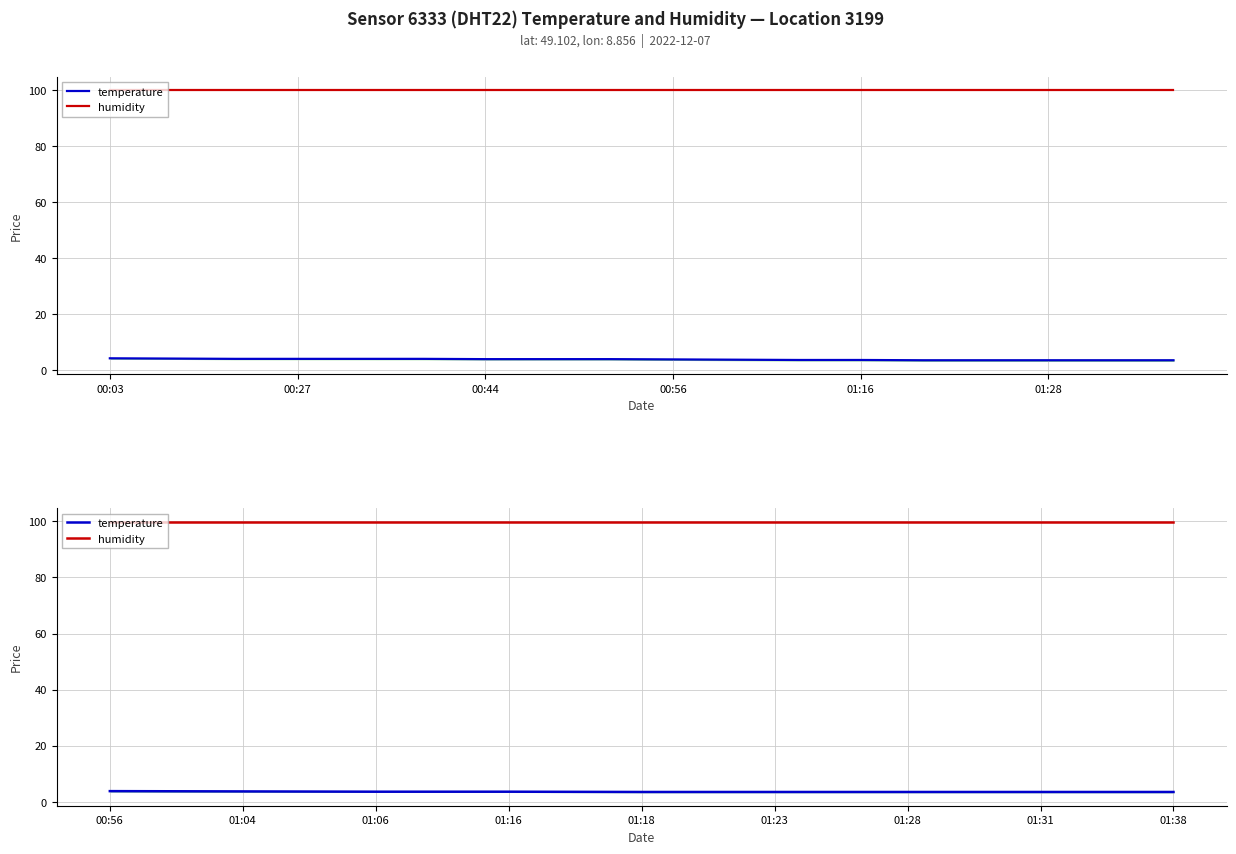

What position from the left is 01:28?

7